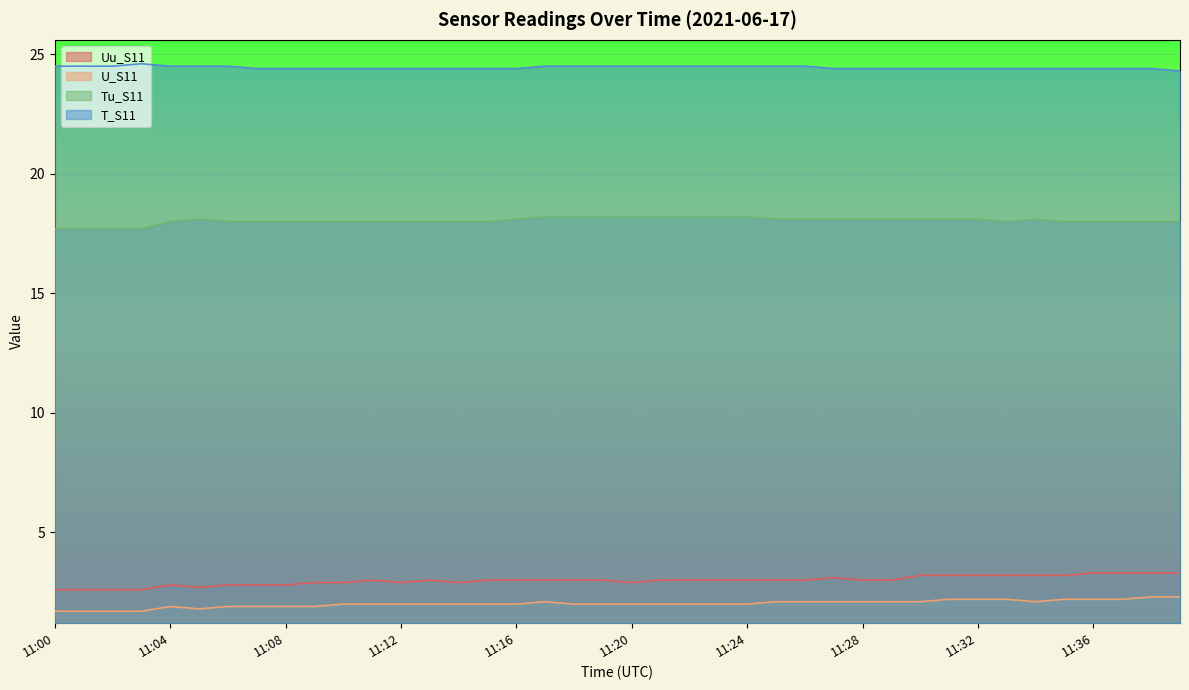

What is the difference between the second highest and second lowest values in the Tu_S11 series?

0.5